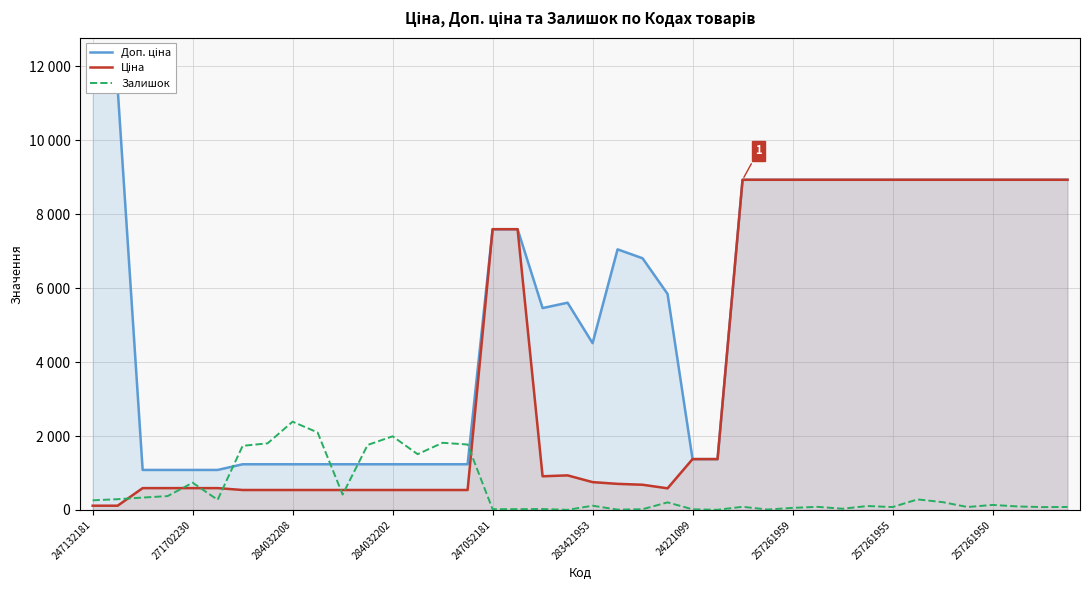

What are all the series names shown in the legend?

Доп. ціна, Ціна, Залишок